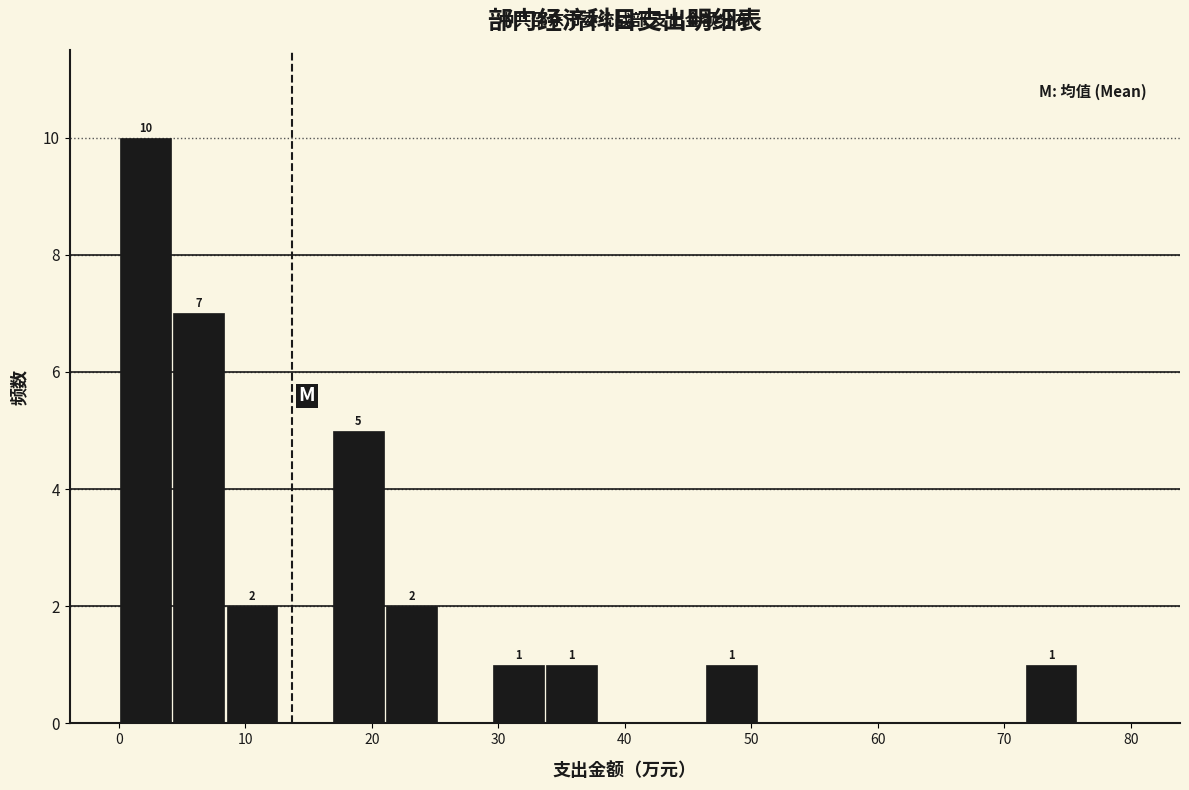

Which range on the x-axis has the tallest bar?

0 to 4